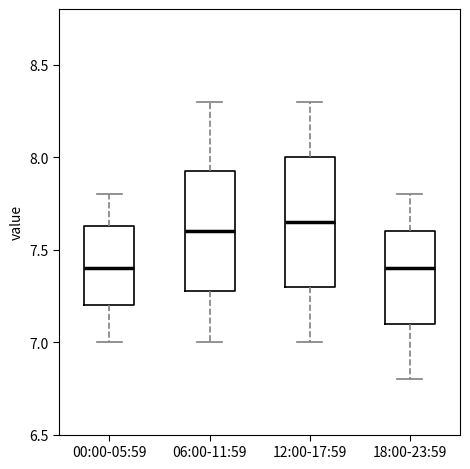

Where does the median line of the box for 00:00-05:59 sit on the y-axis? The values are not printed on the chart, so give them approximately, as read against the axis.

7.40